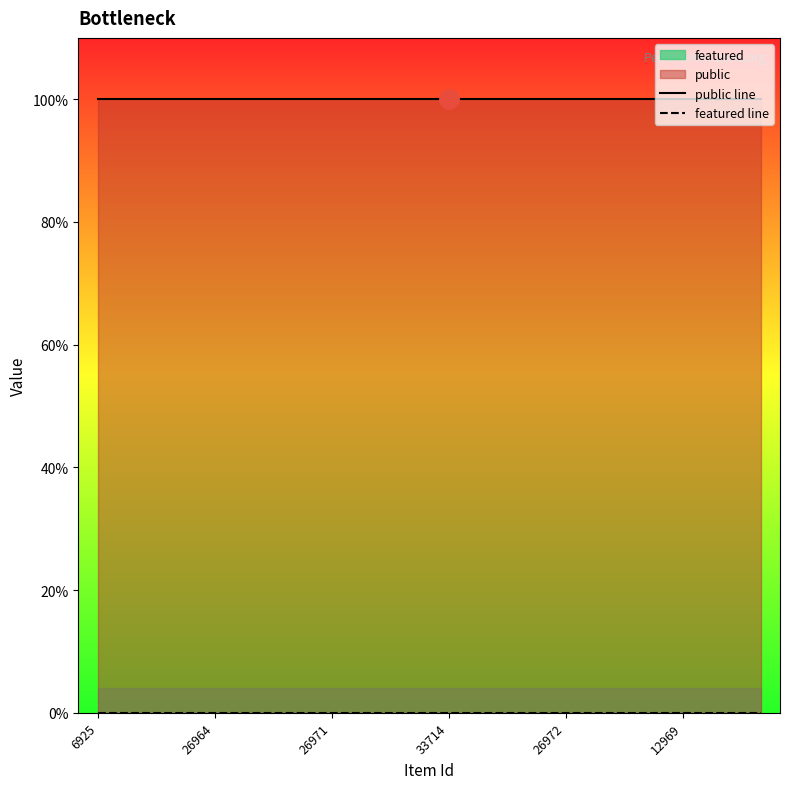

True or false: featured line and public line cross at least once.

False